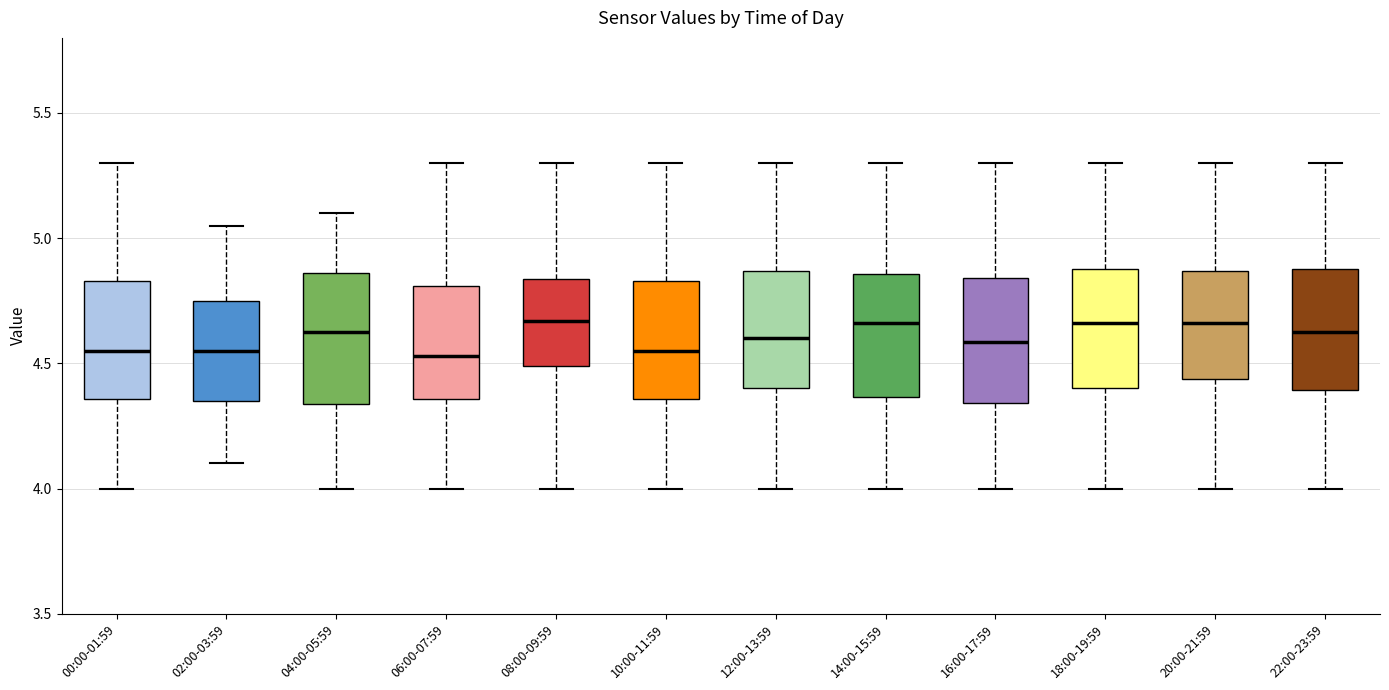

Reading left to right, transcribe this box plot: for each box, give where its median line is, the range the box spans, and where its two whiskers end, as read against the y-axis. The values are not printed on the chart, so give them approximately, as read against the axis.

00:00-01:59: median 4.55, box 4.35 to 4.85, whiskers 4.00 to 5.30
02:00-03:59: median 4.55, box 4.35 to 4.75, whiskers 4.10 to 5.05
04:00-05:59: median 4.65, box 4.35 to 4.85, whiskers 4.00 to 5.10
06:00-07:59: median 4.55, box 4.35 to 4.80, whiskers 4.00 to 5.30
08:00-09:59: median 4.65, box 4.50 to 4.85, whiskers 4.00 to 5.30
10:00-11:59: median 4.55, box 4.35 to 4.85, whiskers 4.00 to 5.30
12:00-13:59: median 4.60, box 4.40 to 4.85, whiskers 4.00 to 5.30
14:00-15:59: median 4.65, box 4.35 to 4.85, whiskers 4.00 to 5.30
16:00-17:59: median 4.60, box 4.35 to 4.85, whiskers 4.00 to 5.30
18:00-19:59: median 4.65, box 4.40 to 4.90, whiskers 4.00 to 5.30
20:00-21:59: median 4.65, box 4.45 to 4.85, whiskers 4.00 to 5.30
22:00-23:59: median 4.65, box 4.40 to 4.90, whiskers 4.00 to 5.30